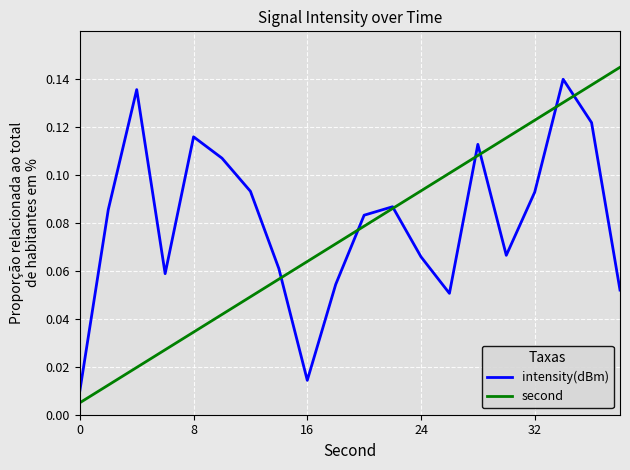

Which series has the widest spread of values?

second